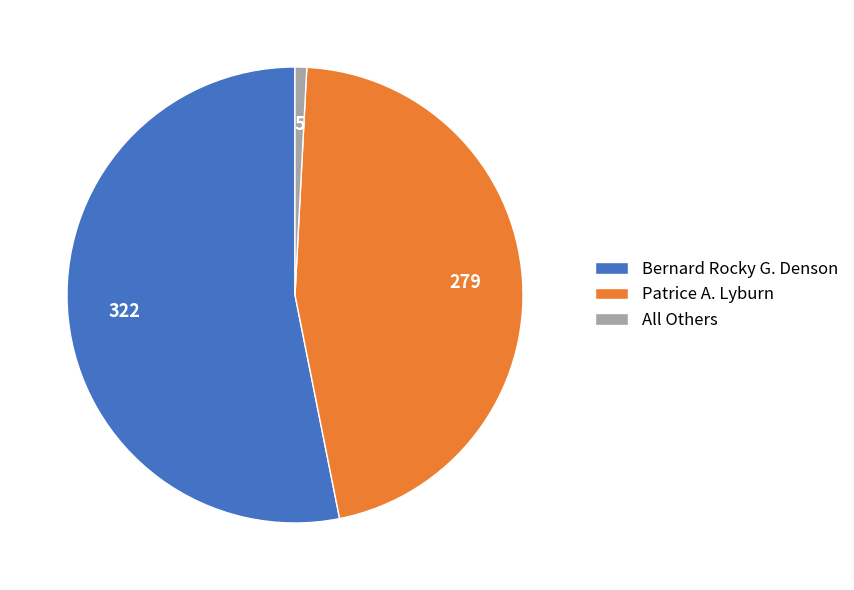

How many slices are in this pie chart?

3